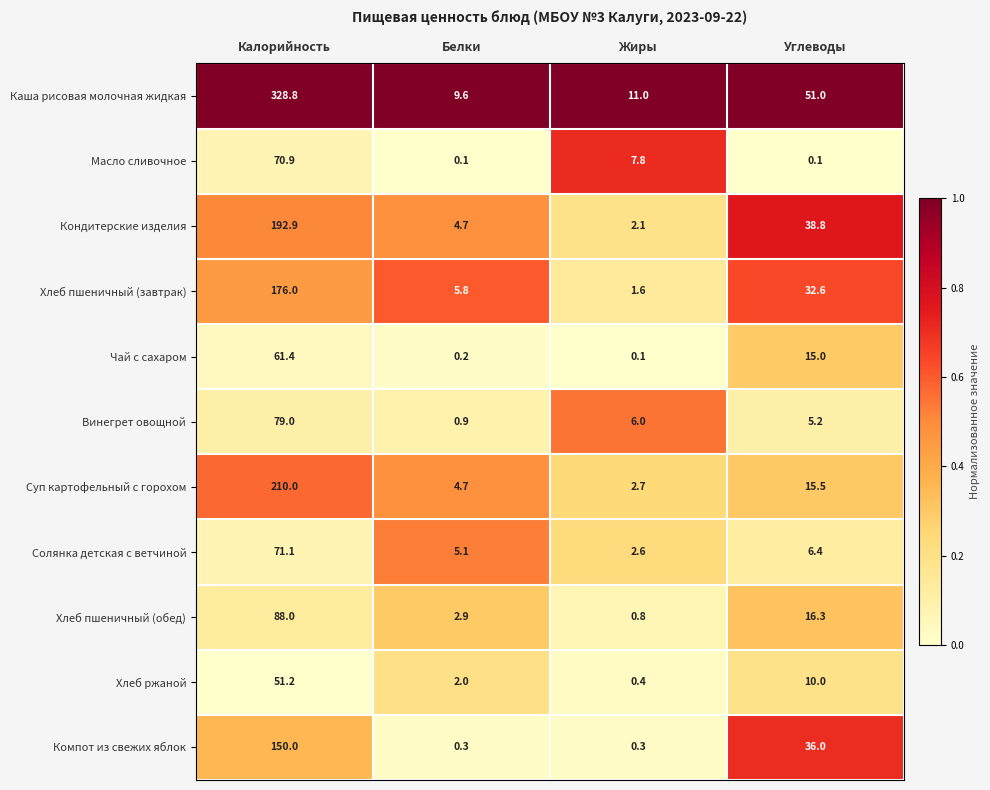

What is the difference between the maximum and minimum values in the Хлеб ржаной series?

50.8